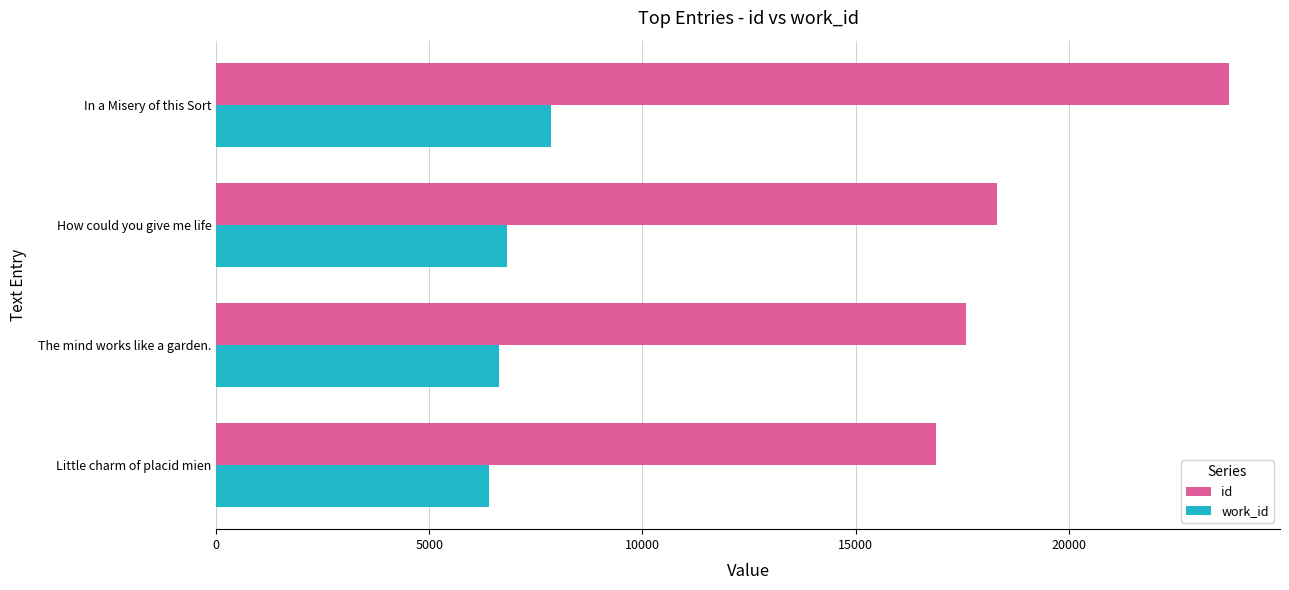

At In a Misery of this Sort, list the series in order from smallest to largest.

work_id, id